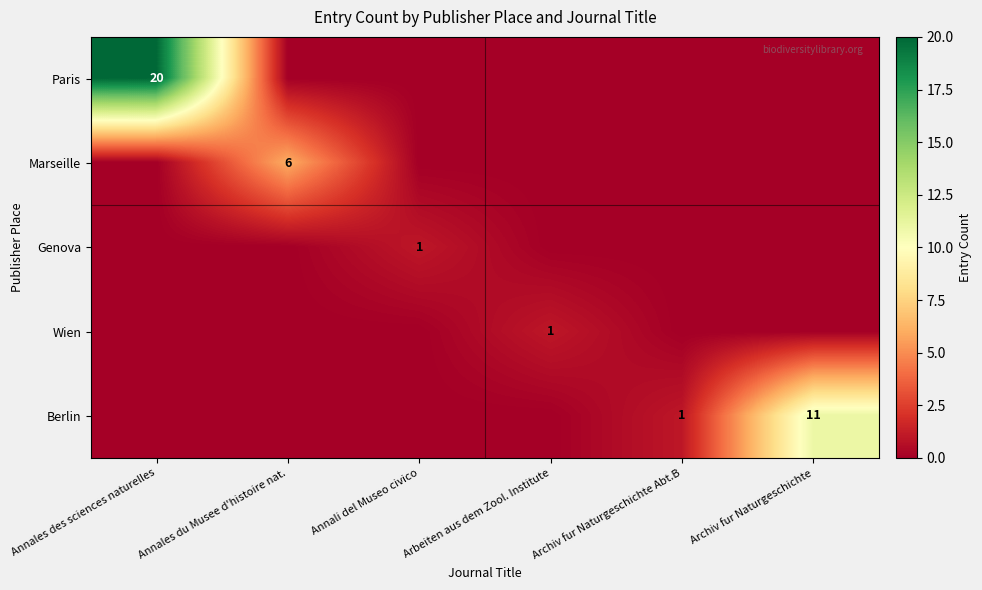

The Berlin series shows 11 at Archiv fur Naturgeschichte. True or false?

True